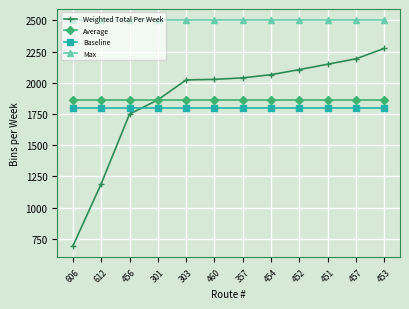

What is the sum of all Baseline values?

21600.0